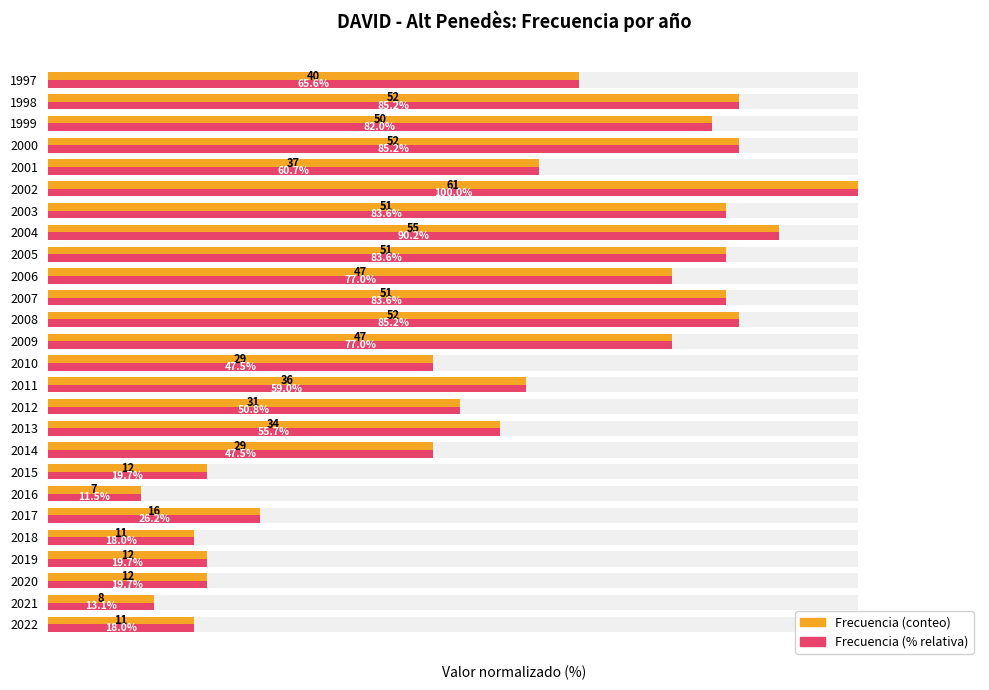

How many series are shown in this chart?

2